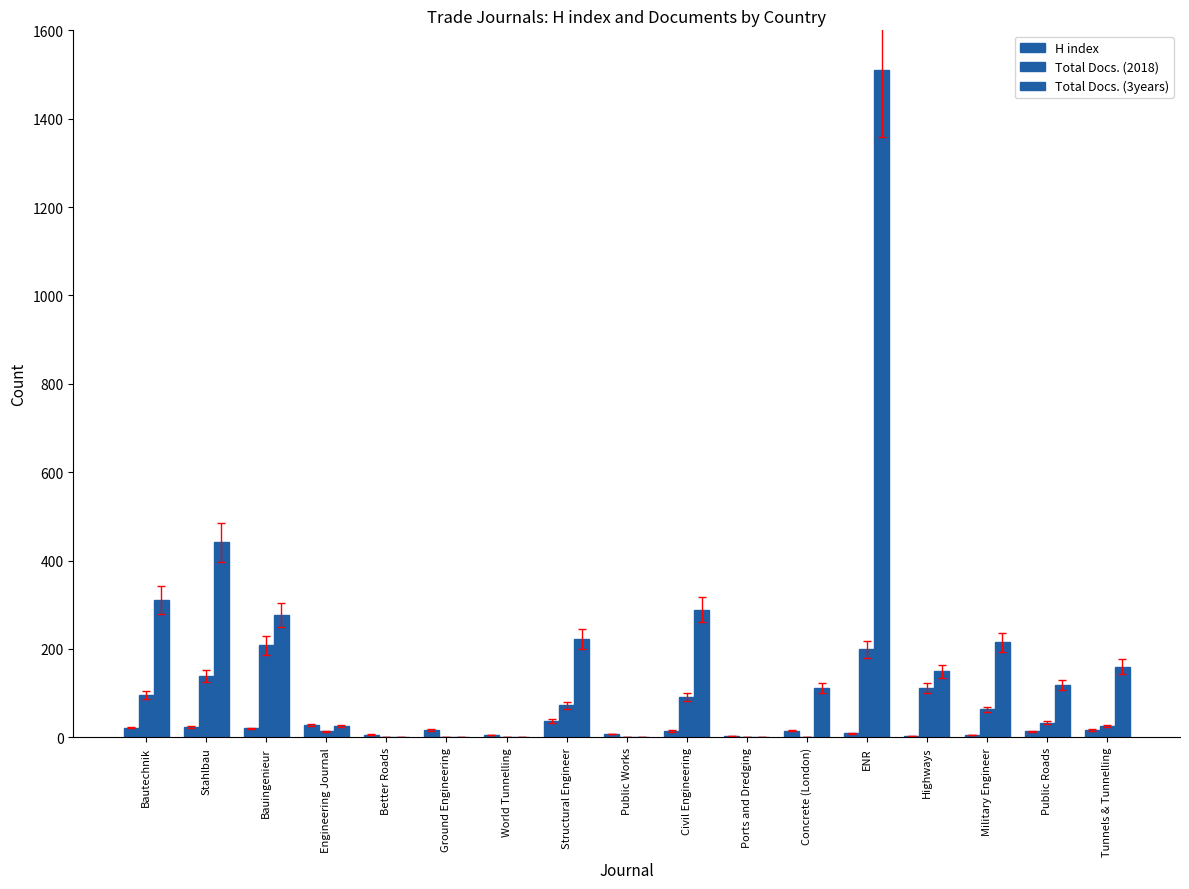

How many series are shown in this chart?

3